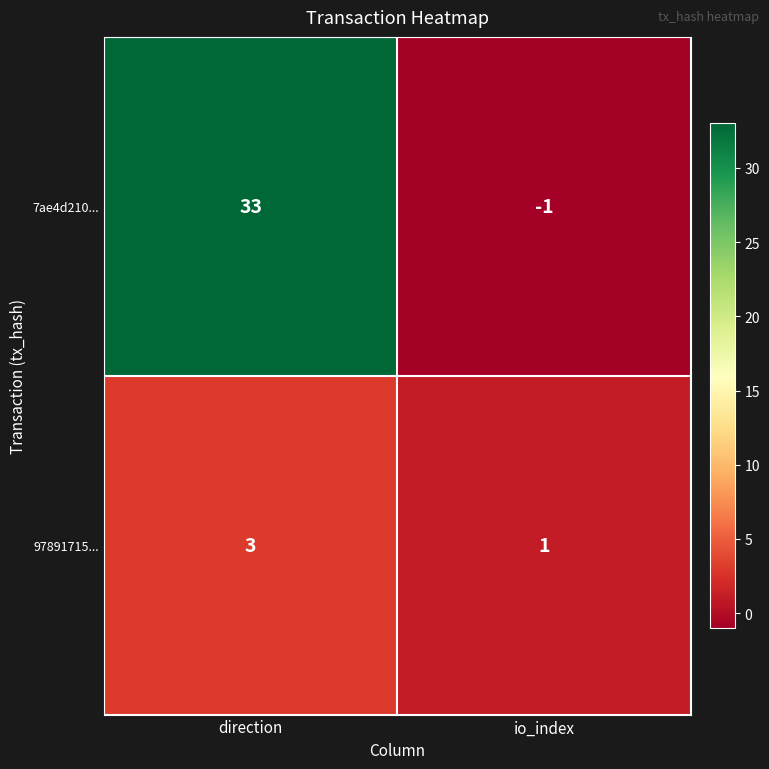

Which series has the widest spread of values?

7ae4d210...